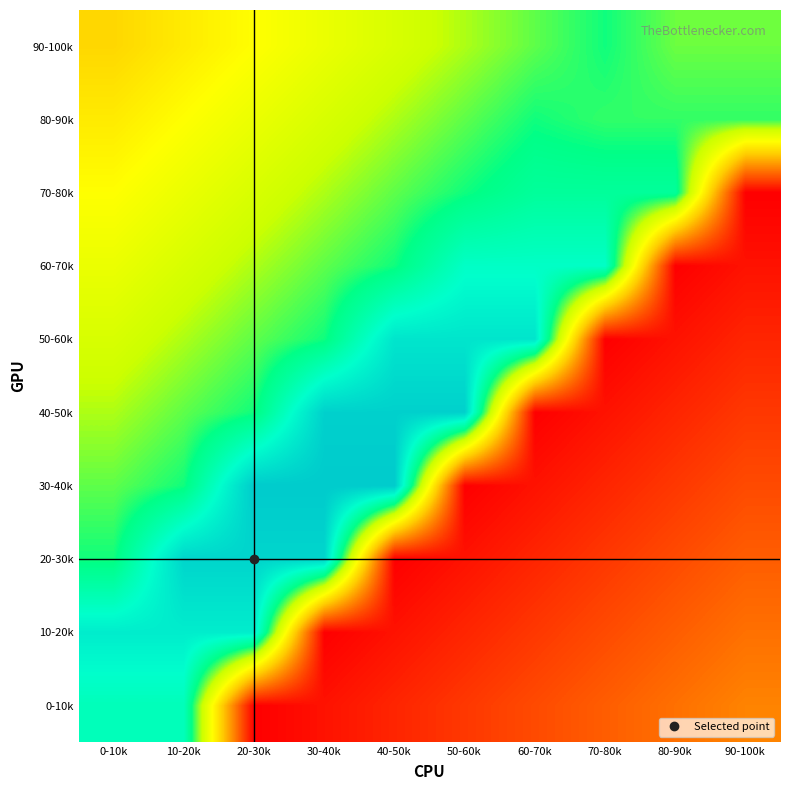

What is the maximum value shown in the chart?

2255.6